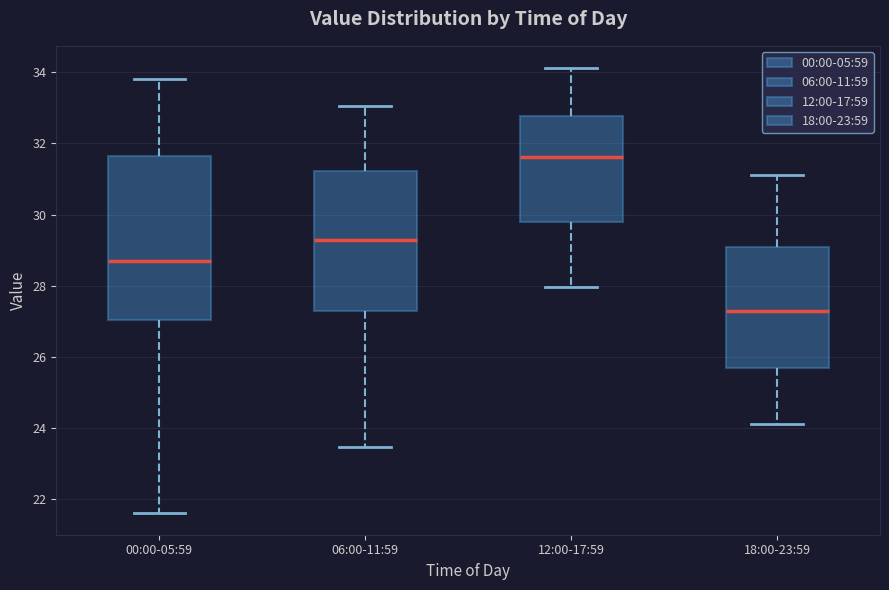

Reading left to right, read every box against the y-axis: the position of its median line, the range the box covers, and the ends of its whiskers. The values are not printed on the chart, so give them approximately, as read against the axis.

00:00-05:59: median 28.8, box 27.0 to 31.6, whiskers 21.6 to 33.8
06:00-11:59: median 29.2, box 27.2 to 31.2, whiskers 23.4 to 33.0
12:00-17:59: median 31.6, box 29.8 to 32.8, whiskers 28.0 to 34.2
18:00-23:59: median 27.2, box 25.6 to 29.0, whiskers 24.2 to 31.2